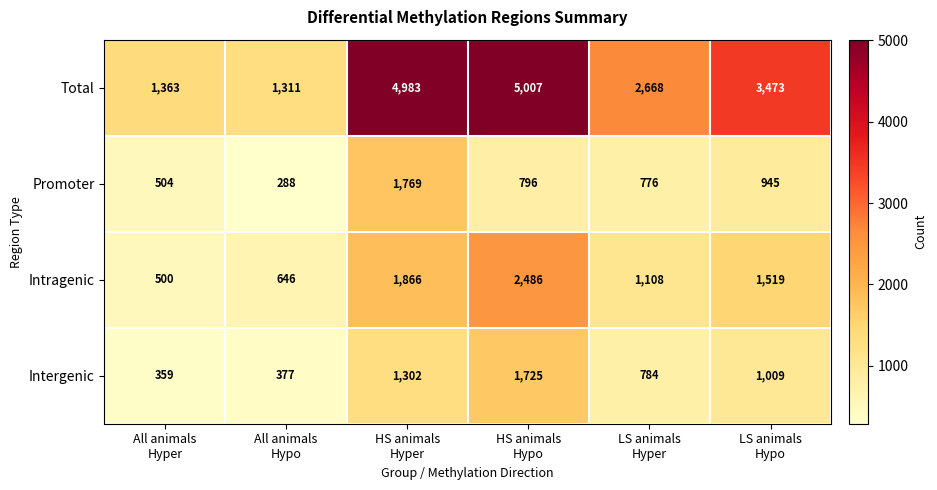

Which series has the largest range (max minus min)?

Total